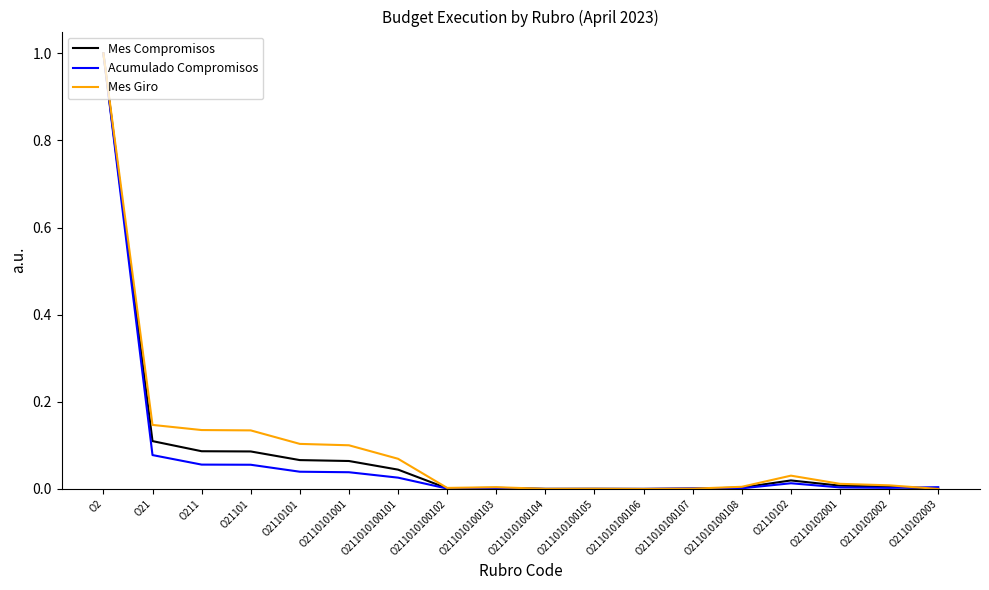

Which category has the highest value in the Mes Compromisos series?

O2